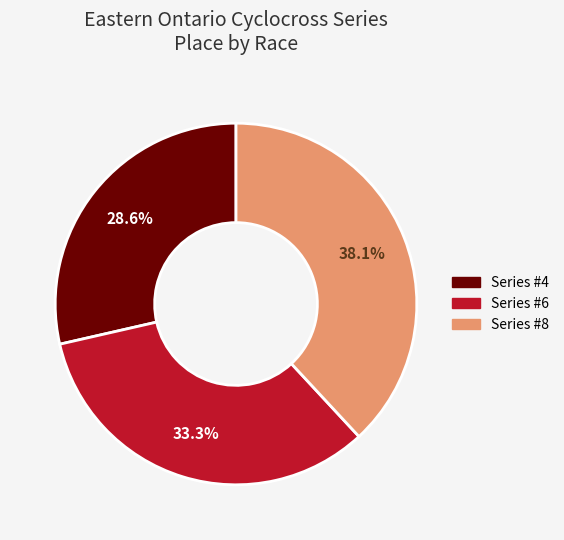

Between Series #8 and Series #6, which is larger?

Series #8